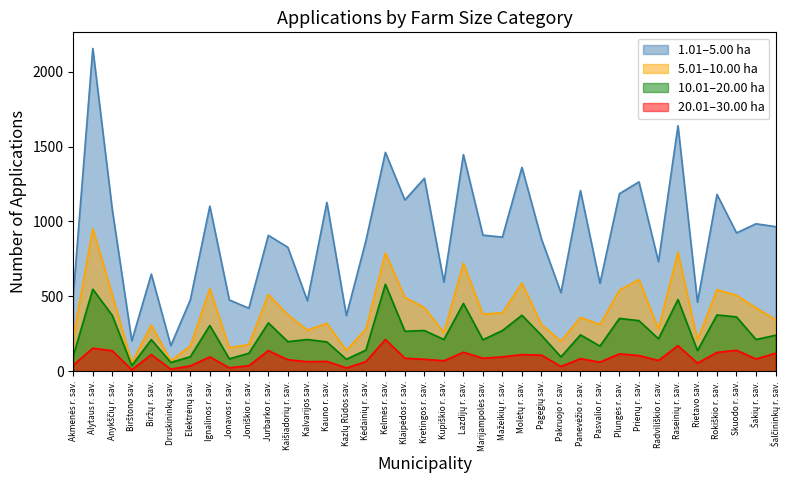

Where does the 1.01–5.00 ha series first go above 907?

Alytaus r. sav.